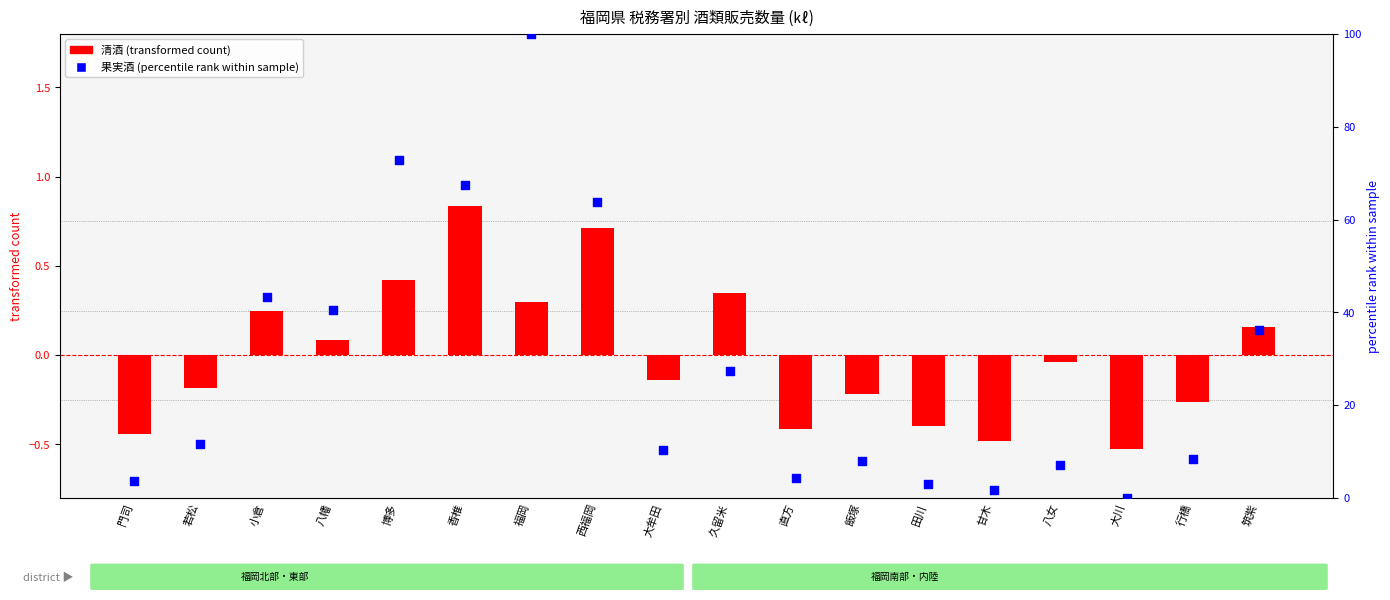

What is the total value across all series at 西福岡?

64.6